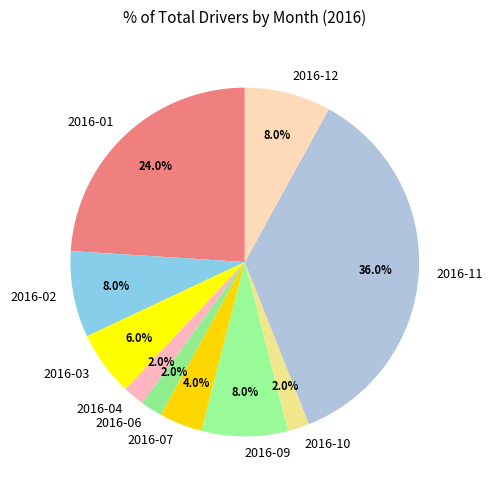

What is the largest slice in the pie chart?

2016-11